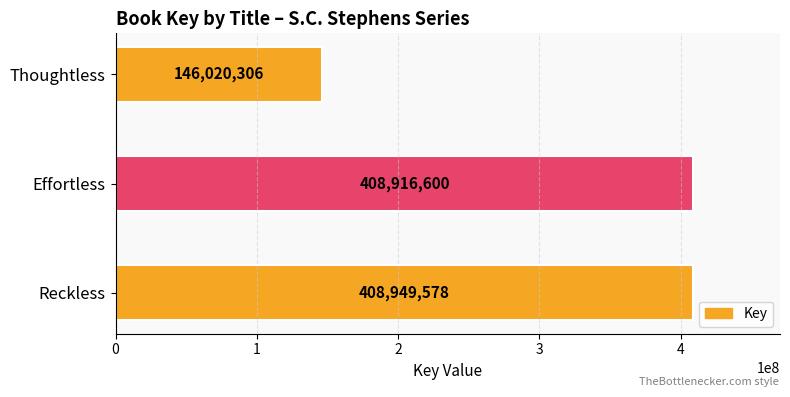

What is the average value?

321295495